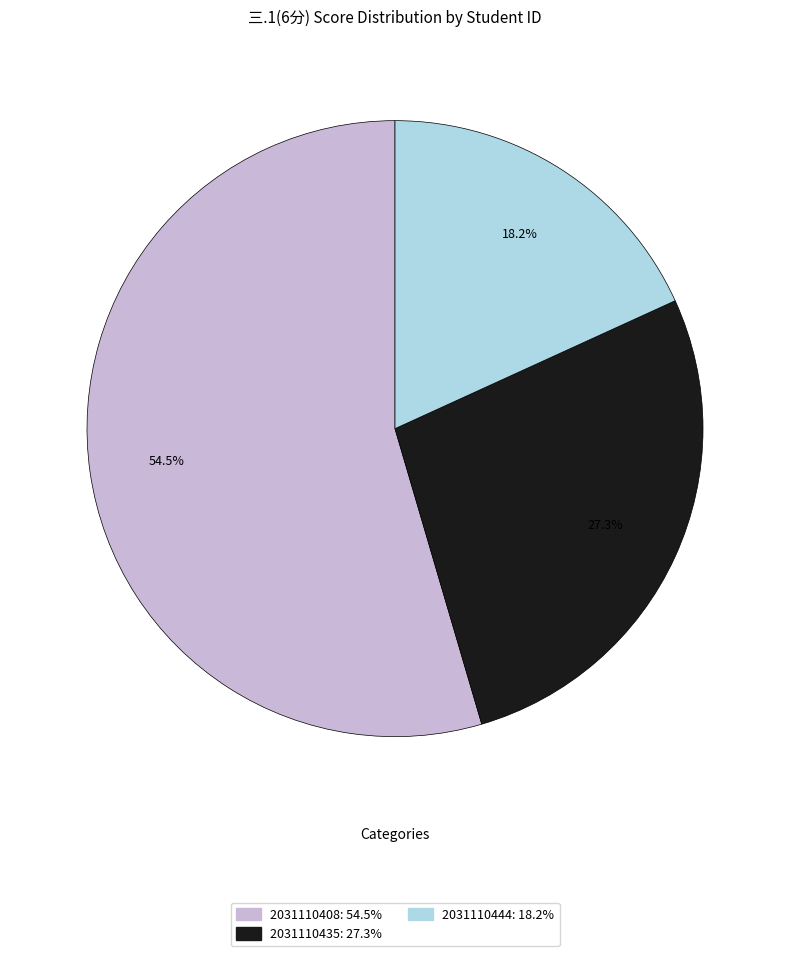

Count the number of slices in the pie.

3